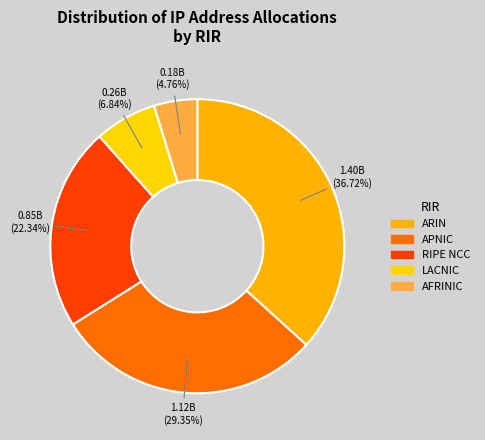

To the nearest percent, what is the difference between the LACNIC and RIPE NCC slice percentages?

15%